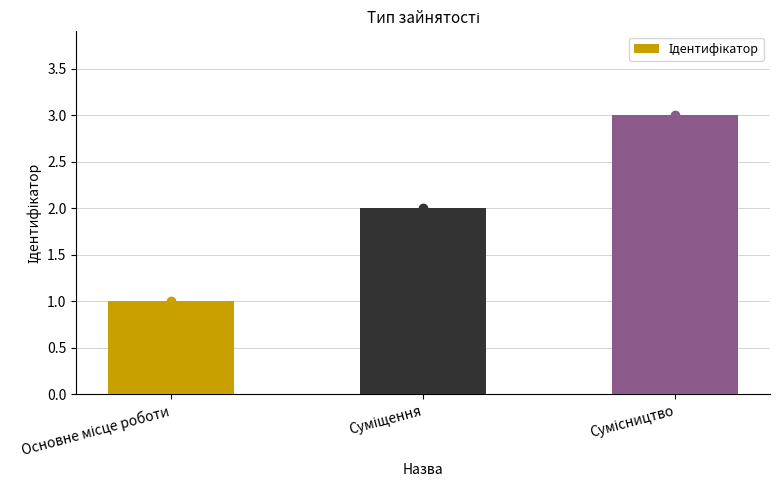

Are the bars grouped side by side (vs. stacked)?

No